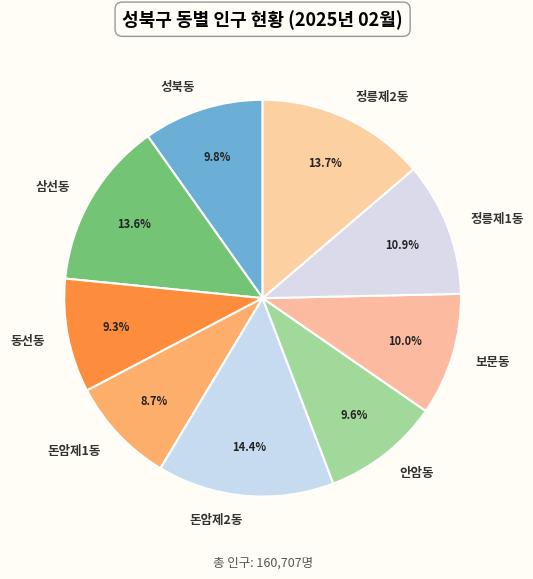

How many segments does this pie chart have?

9